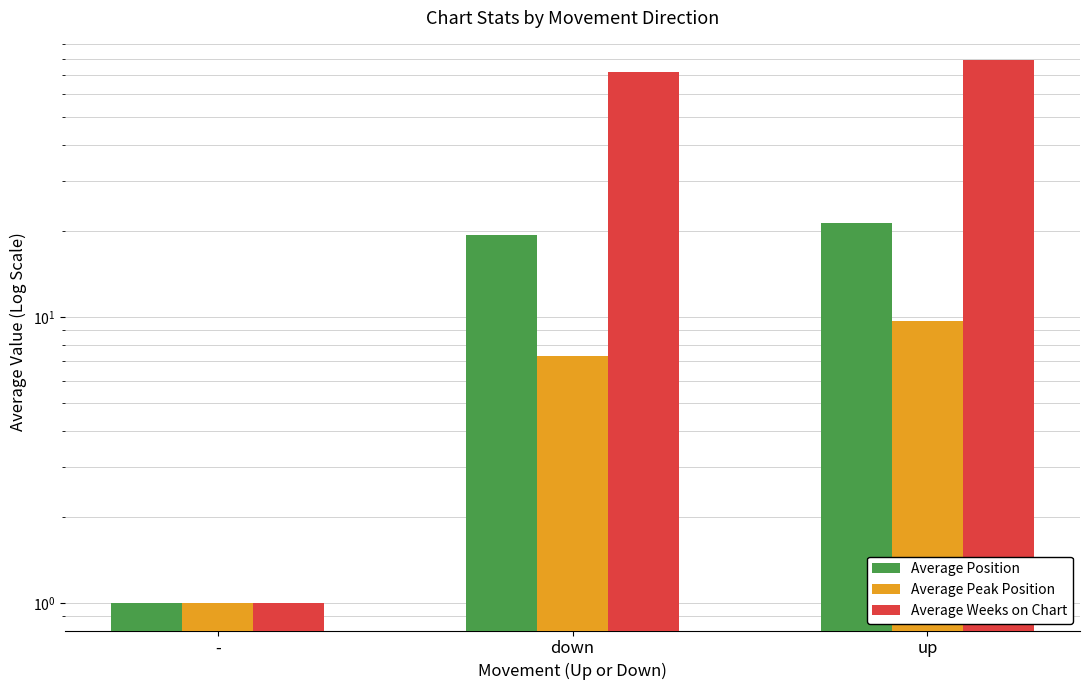

What is the lowest value of the Average Weeks on Chart series?

1.0